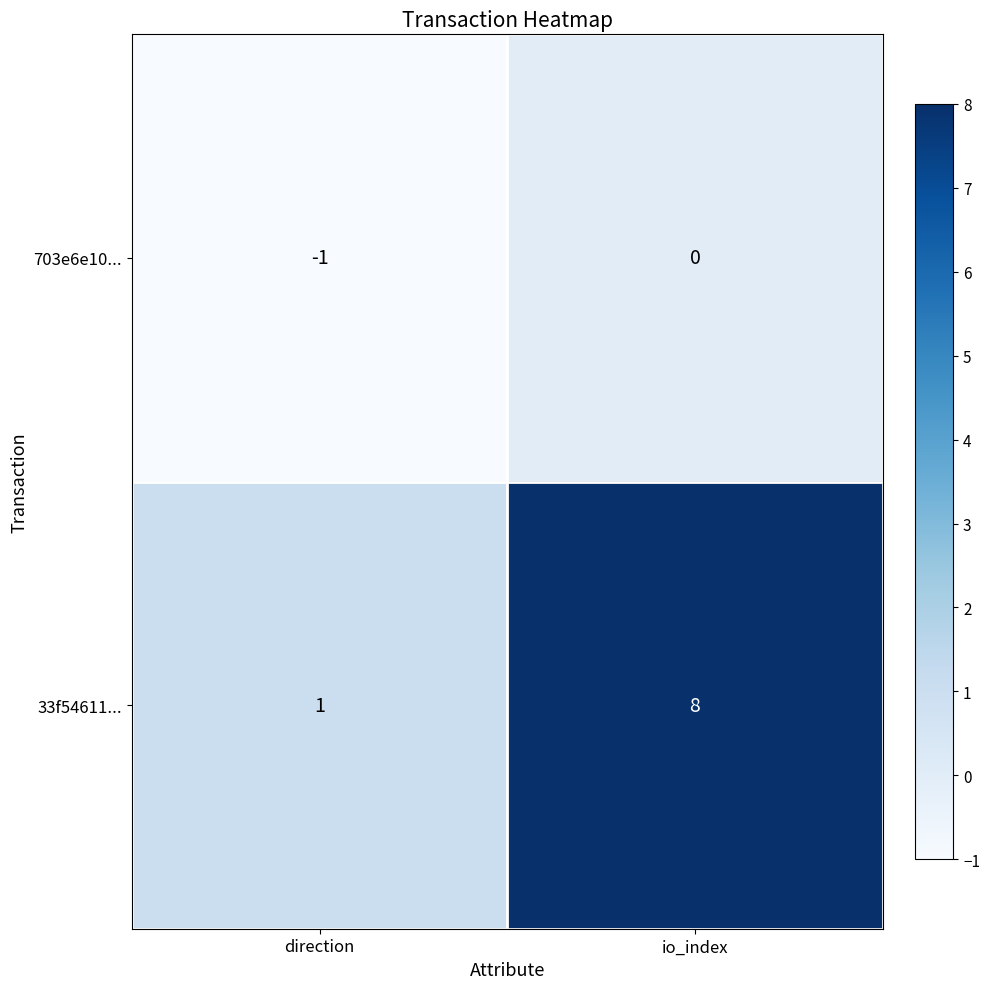

What is the greatest value displayed?

8